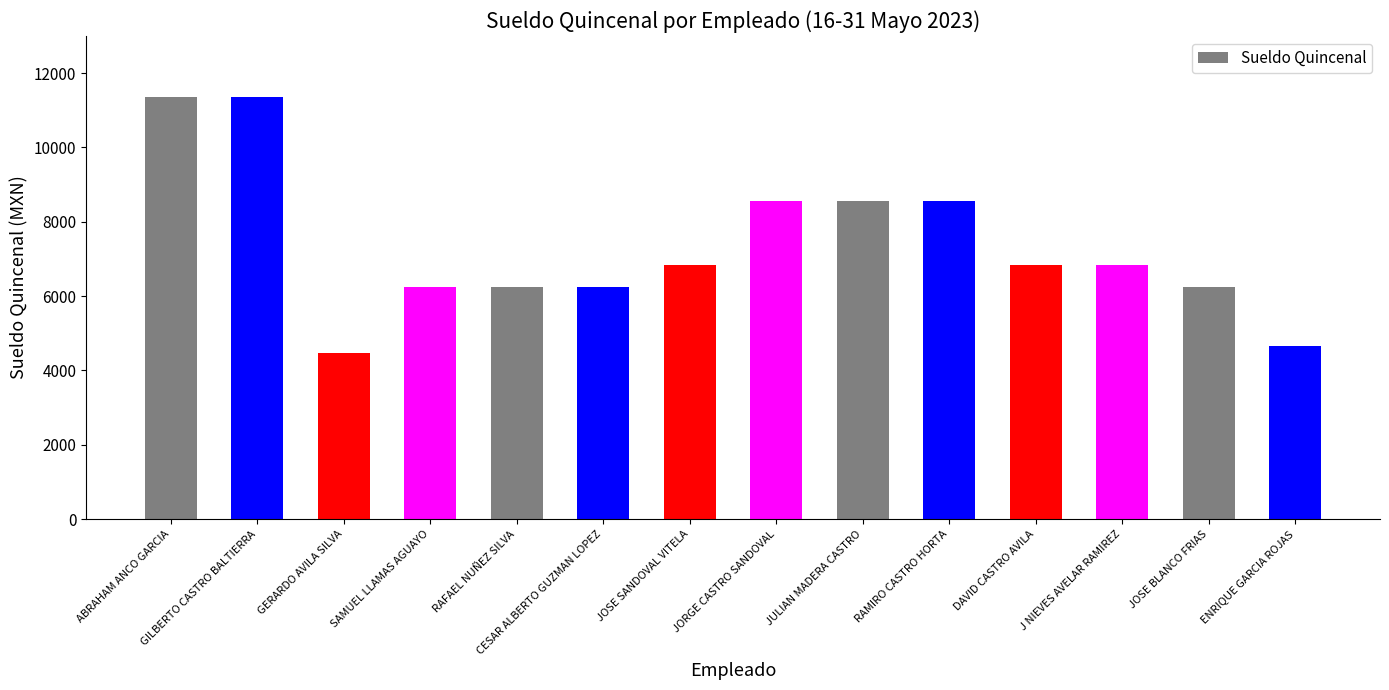

What is the minimum value shown in the chart?

4467